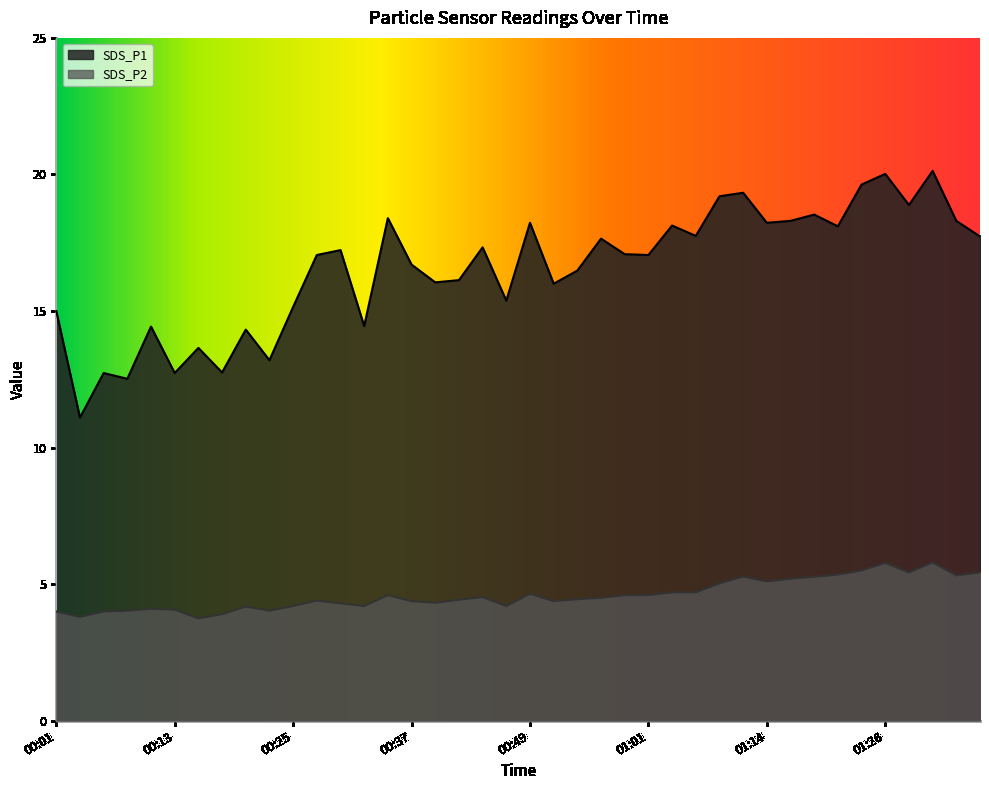

Between 00:32 and 01:14, which series saw the biggest shift?

SDS_P1